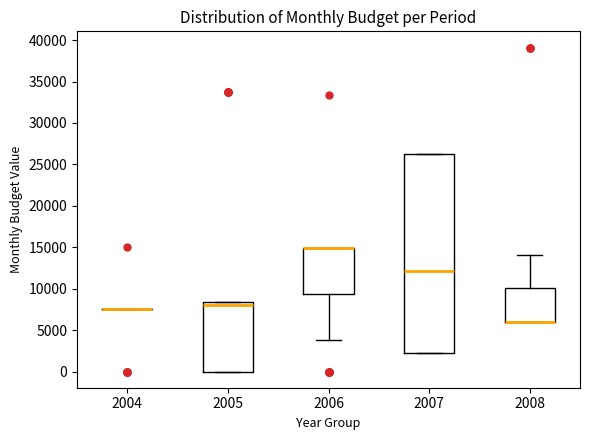

Reading left to right, read every box against the y-axis: the position of its median line, the range the box covers, and the ends of its whiskers. The values are not printed on the chart, so give them approximately, as read against the axis.

2004: box collapsed to a line at 7500, whiskers 7500 to 7500
2005: median 8000, box 0 to 8500, whiskers 0 to 8500
2006: median 15000 (drawn on the box's upper edge), box 9500 to 15000, whiskers 4000 to 15000
2007: median 12000, box 2000 to 26500, whiskers 2000 to 26500
2008: median 6000 (drawn on the box's lower edge), box 6000 to 10000, whiskers 6000 to 14000